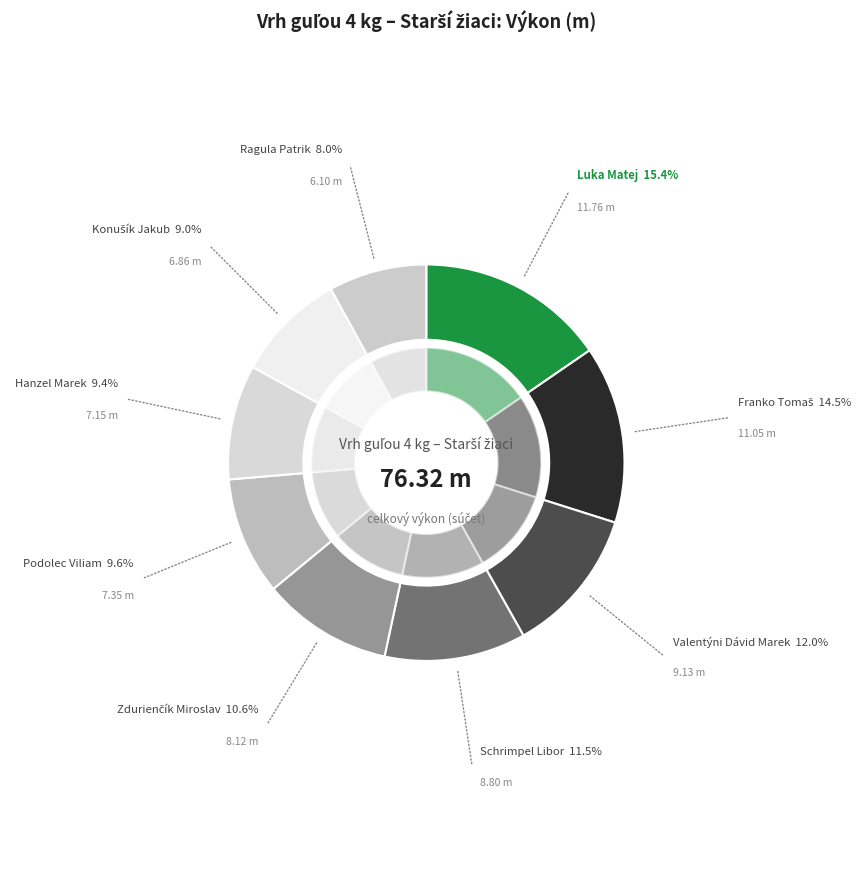

The Konušík Jakub slice represents 1% of the pie. True or false?

False